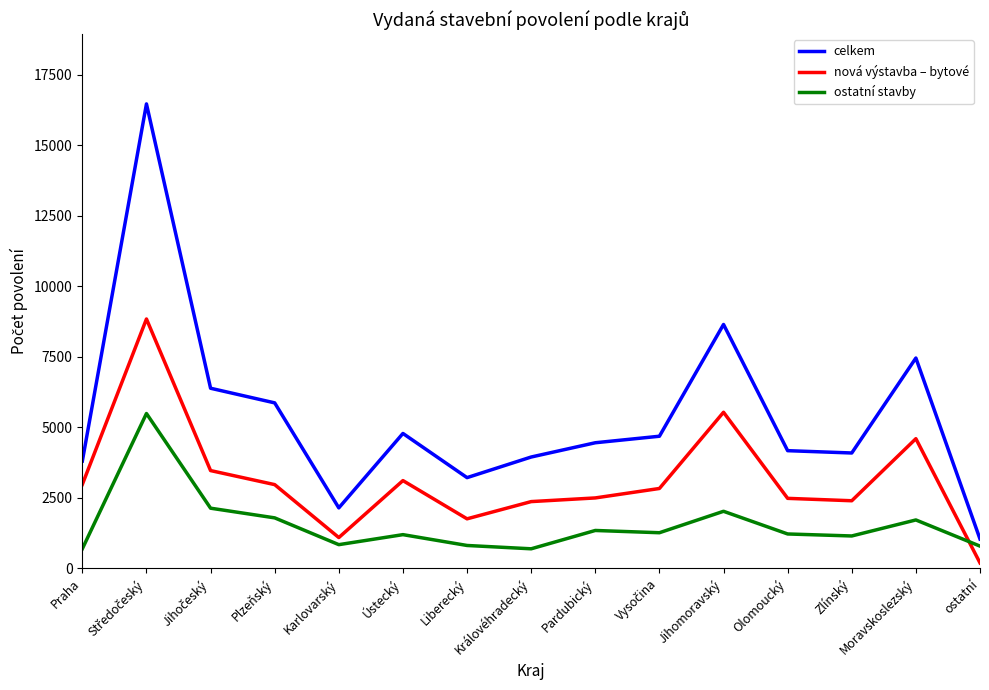

At which label does nová výstavba – bytové reach its minimum?

ostatní